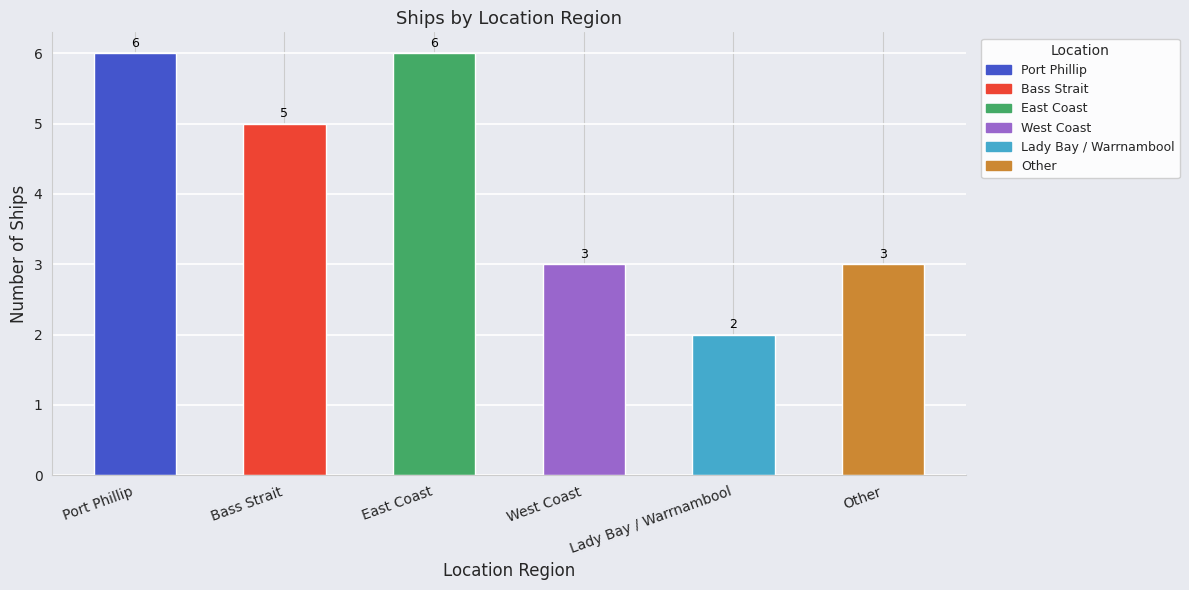

Between West Coast and Port Phillip, which is larger?

Port Phillip